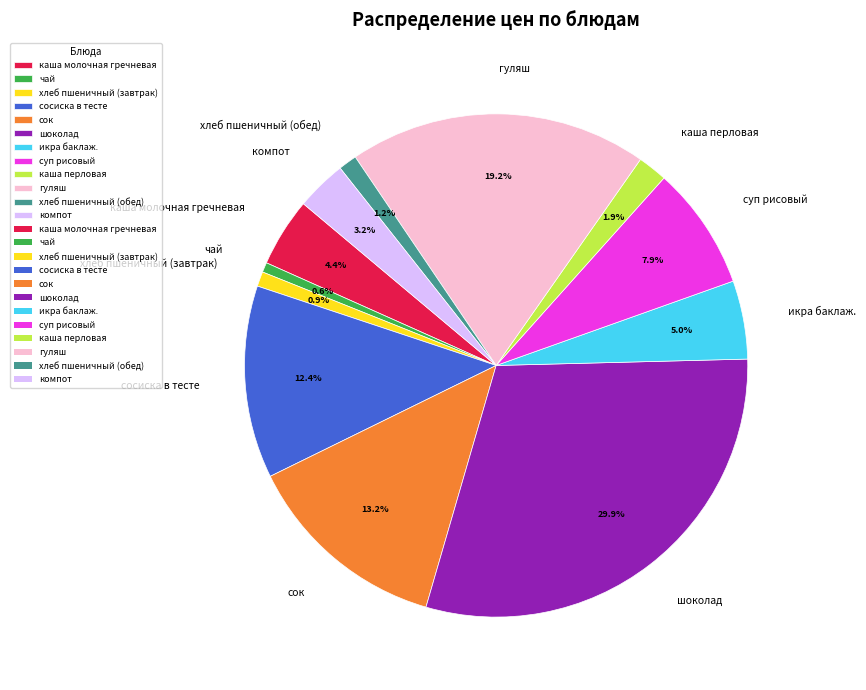

To the nearest percent, what portion does сосиска в тесте represent?

12%